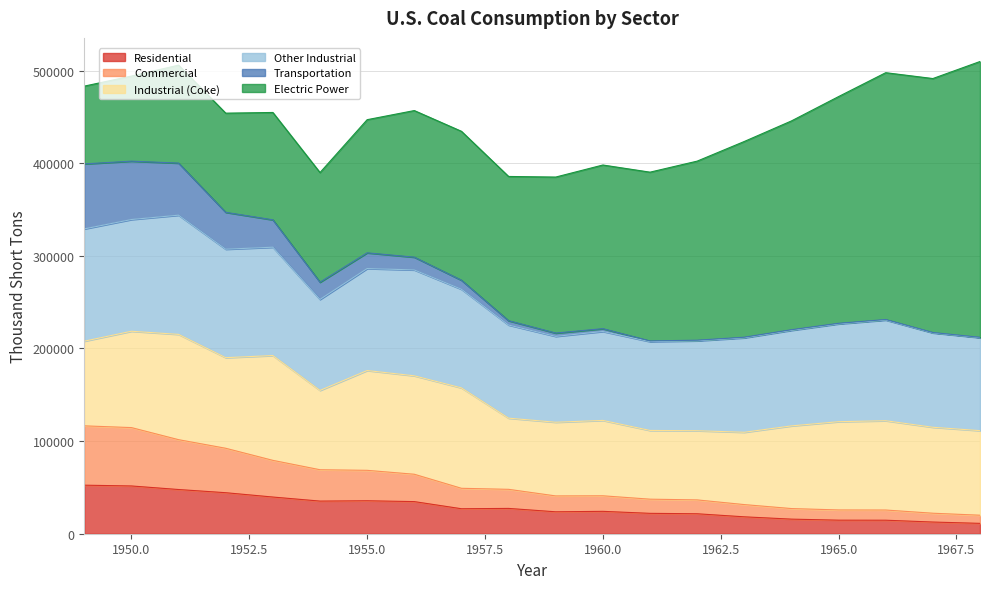

In Industrial (Coke), how many points are lower than both neighbors (excluding endpoints)?

5